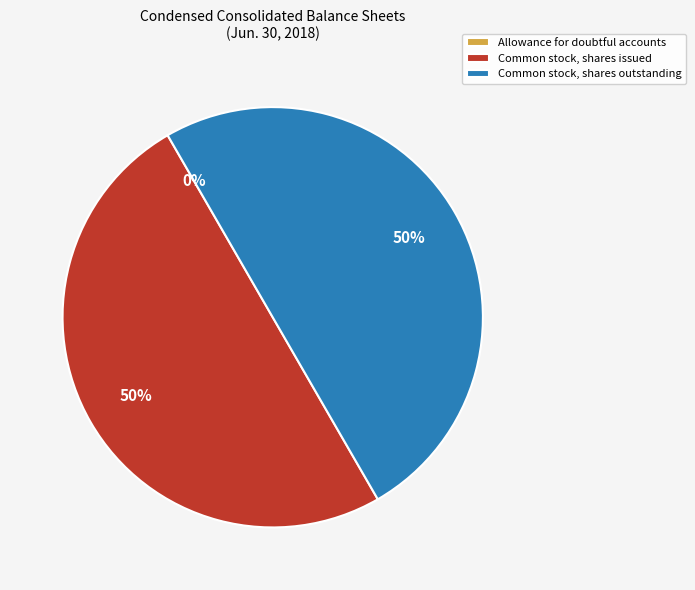

Approximately how many times larger is the value at Common stock, shares outstanding compared to Common stock, shares issued?

1.0